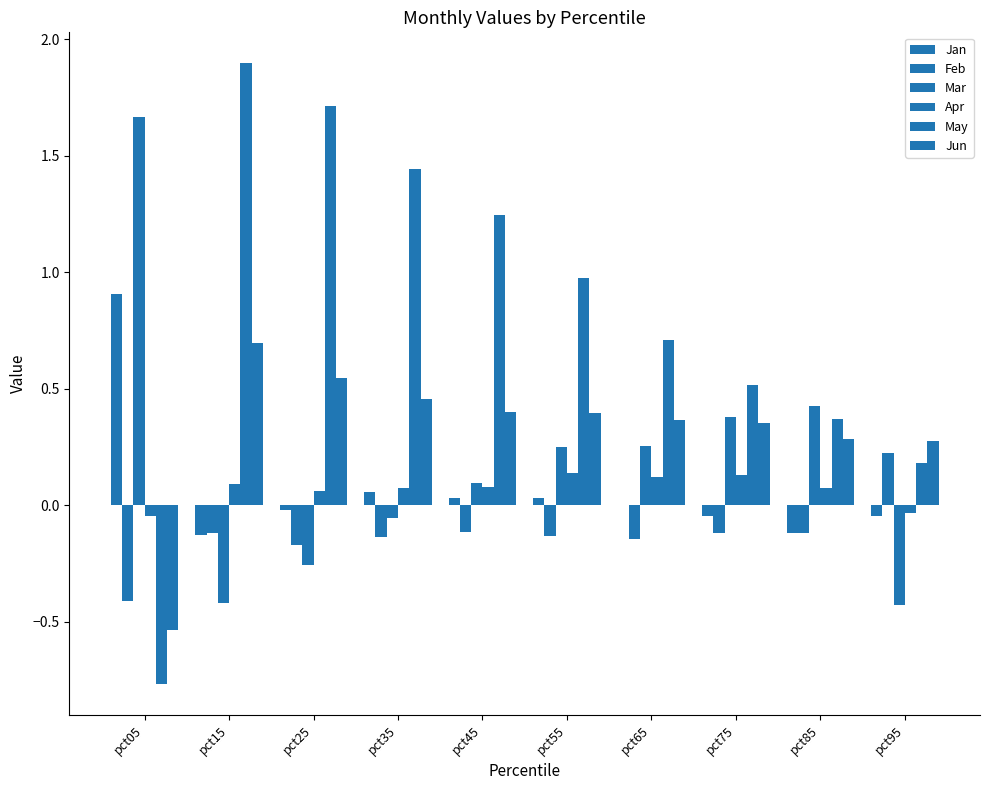

At how many categories does at least one series exceed 0?

10